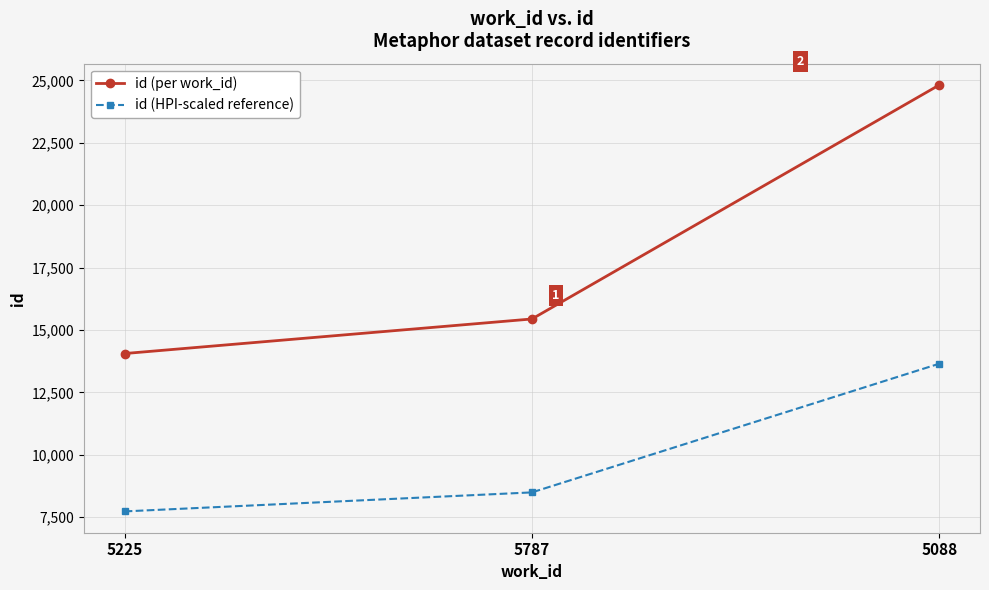

Which series has the largest total across all categories?

id (per work_id)